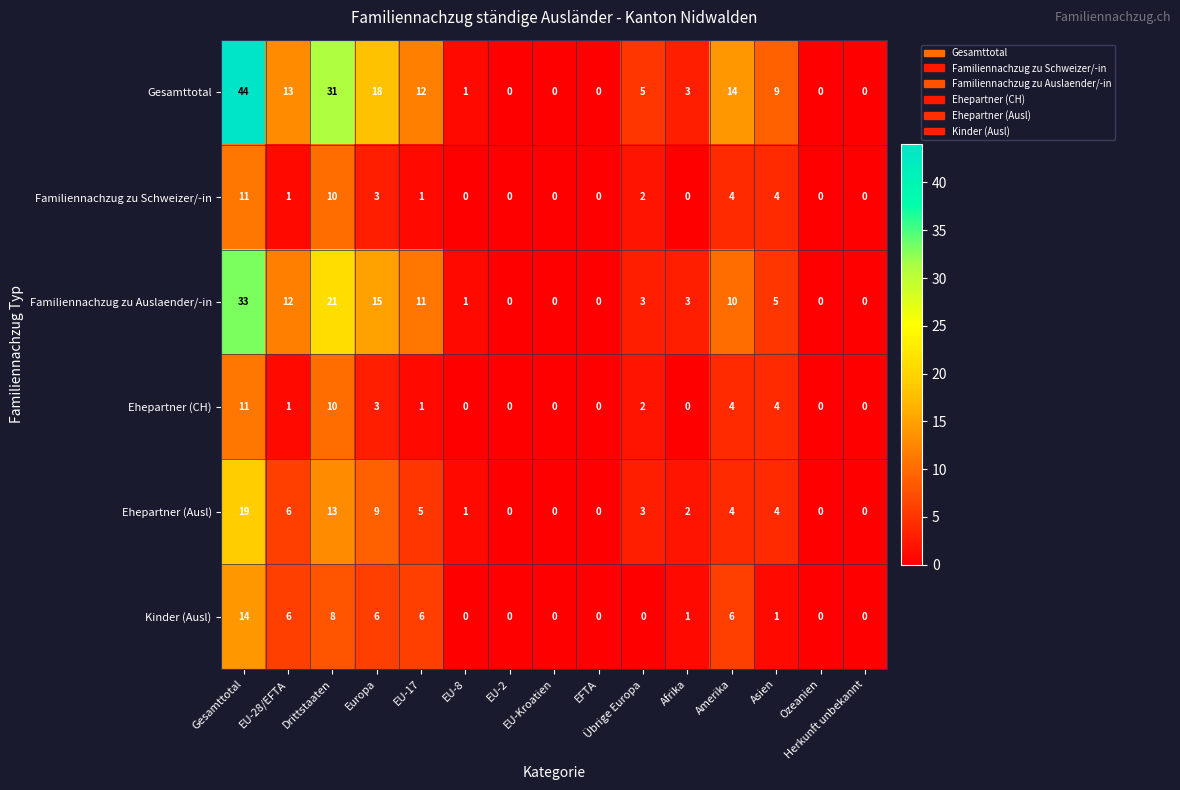

How many series are shown in this chart?

6